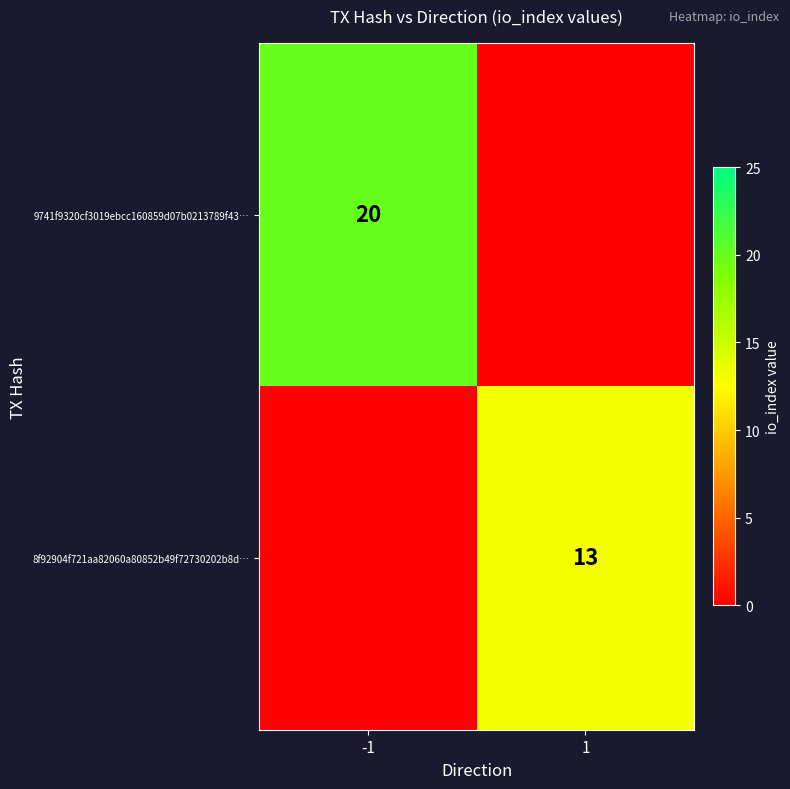

The 9741f9320cf3019ebcc160859d07b0213789f43… series shows 20 at -1. True or false?

True